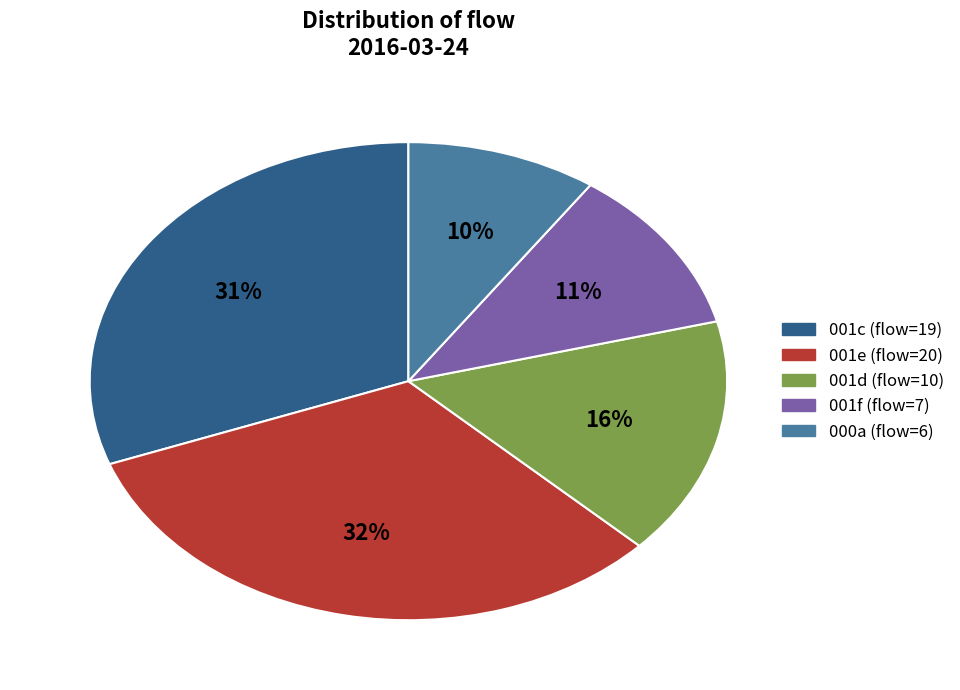

Is there any slice that represents more than half of the pie?

No